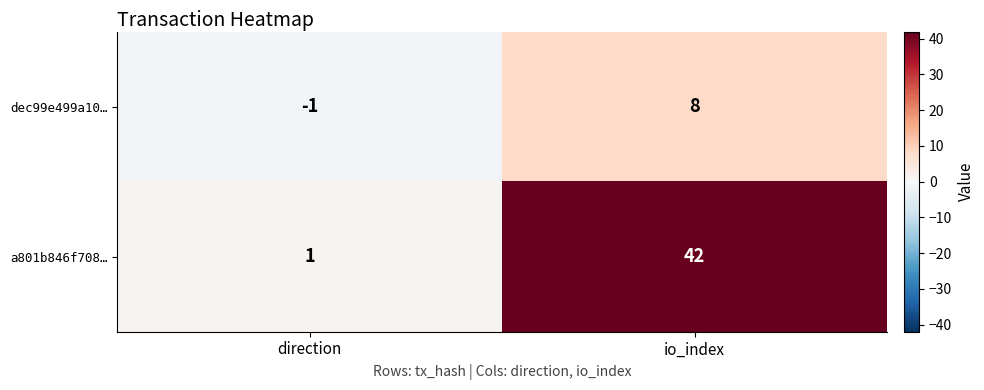

At which category is the sum across all series the highest?

io_index